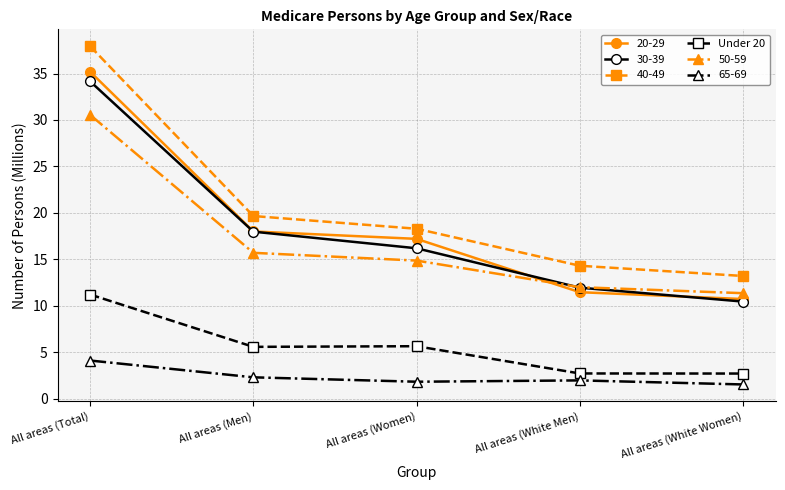

True or false: 30-39 has more than 0 interior local peaks.

False